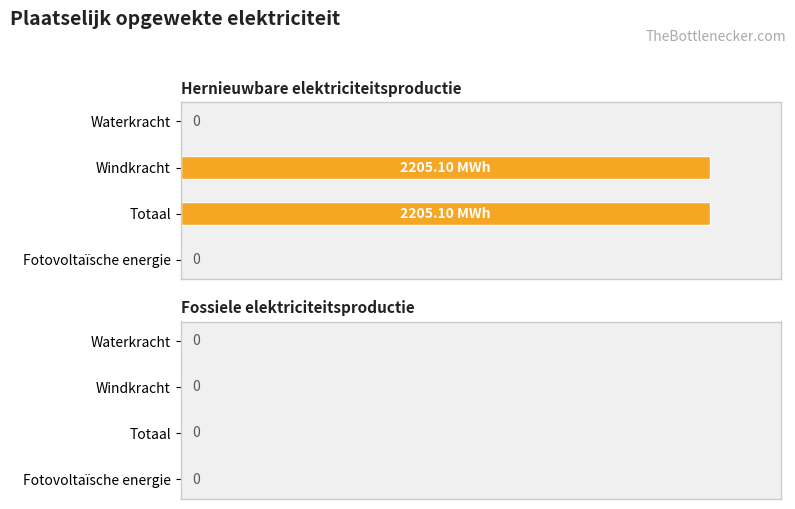

Are the bars horizontal?

Yes